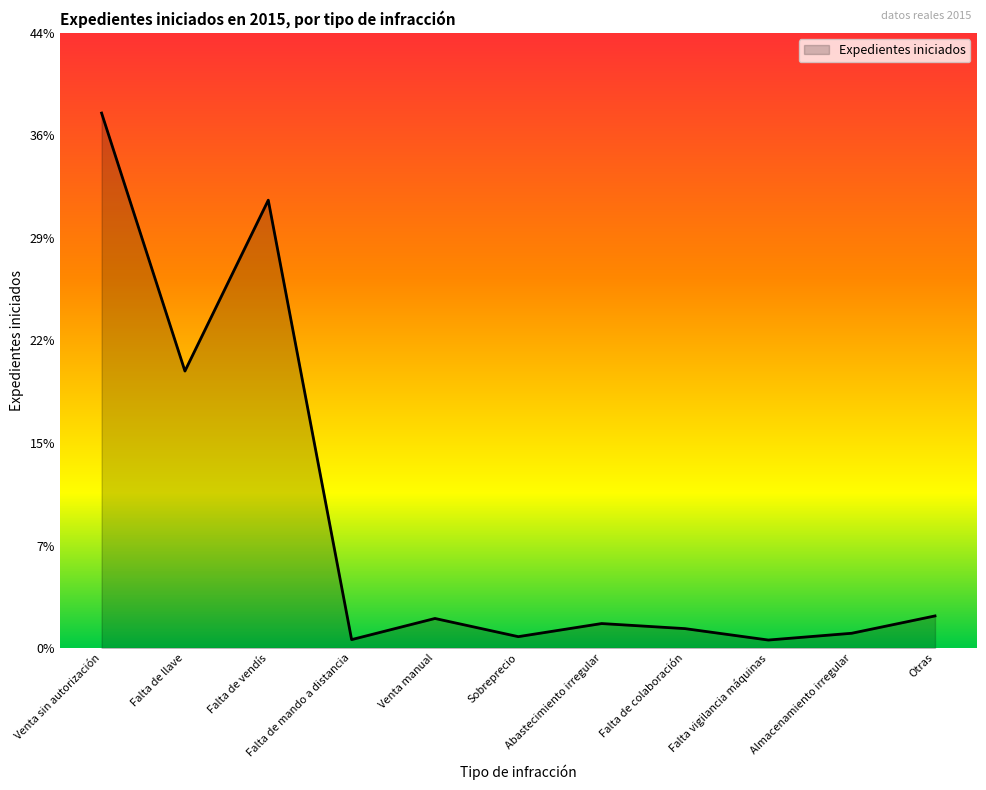

The value at Sobreprecio is 41. True or false?

False